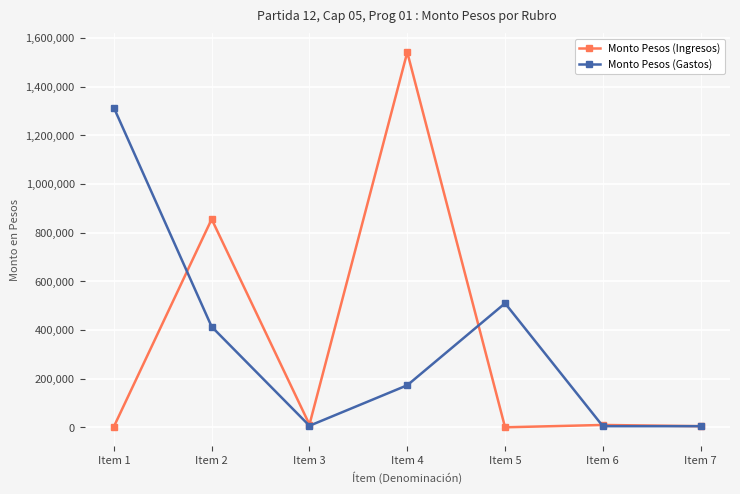

Count the number of data series in this chart.

2